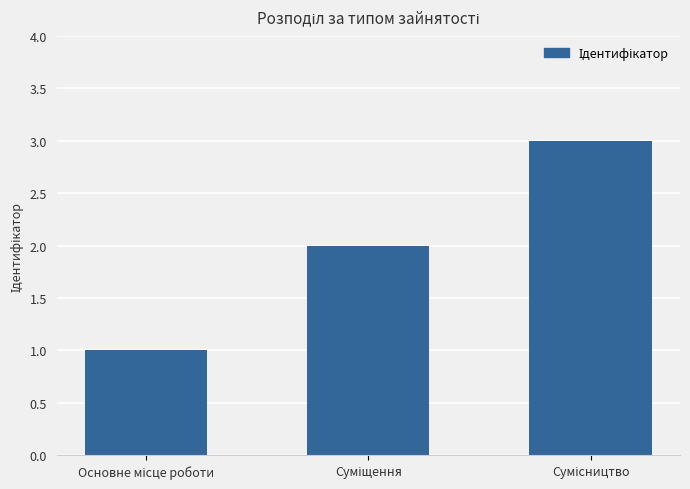

What is the sum of all values?

6